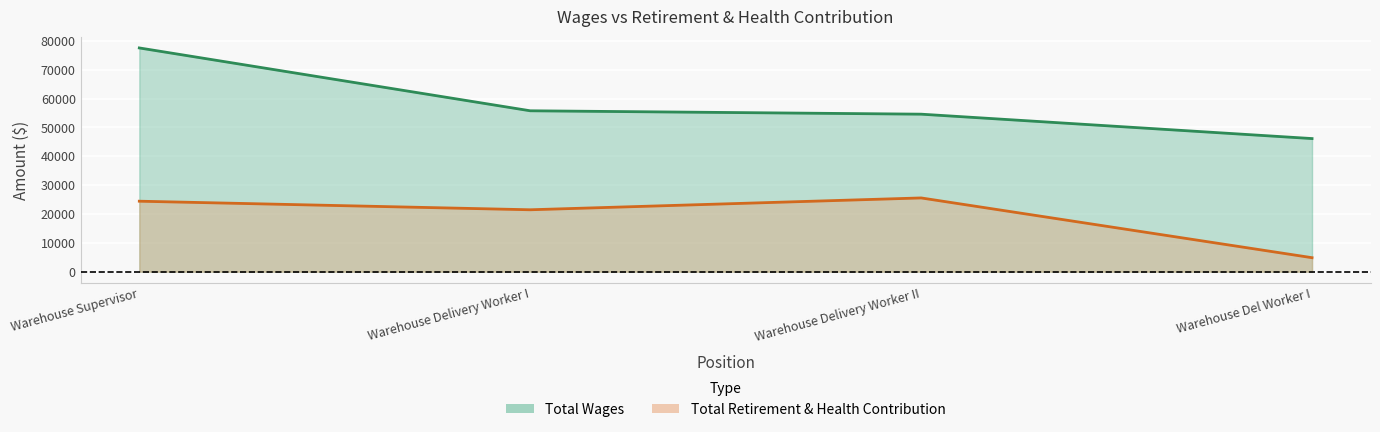

Reading left to right, what are all the values shown in this chart?

Total Wages: 77521	55746	54572	46120
Total Retirement & Health Contribution: 24418	21449	25551	4844